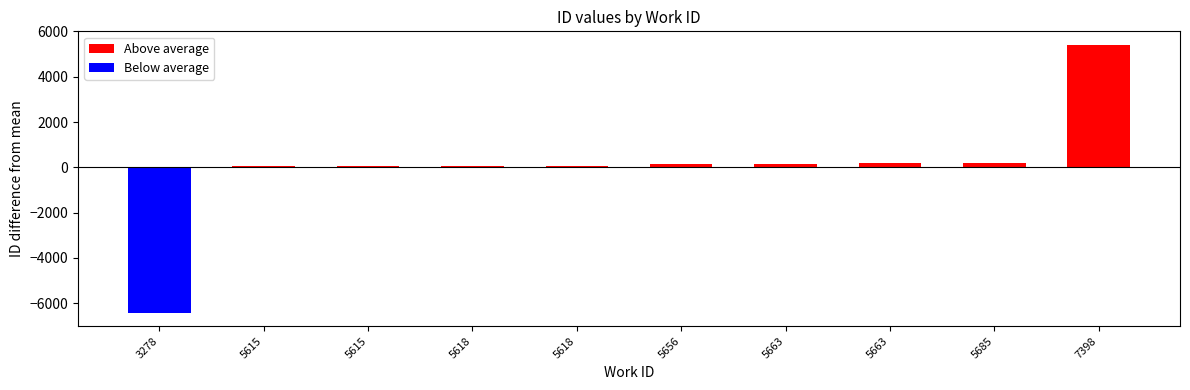

How many values in the Above average series are below 151?

4